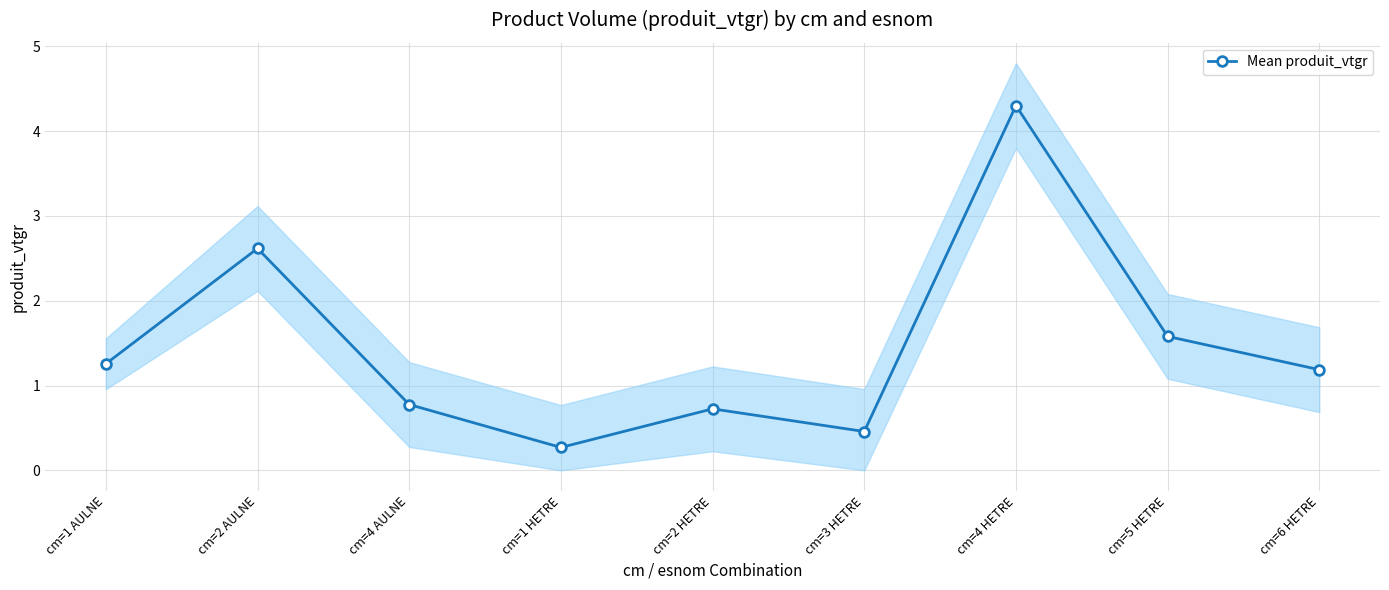

True or false: there are more than 1 points higher than both neighbors.

True